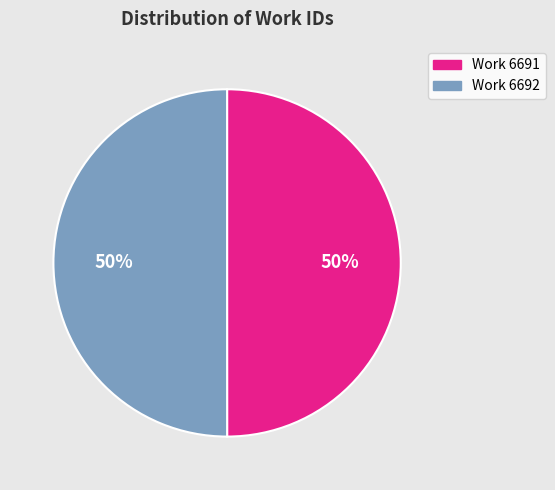

Approximately how many times larger is the value at Work 6691 compared to Work 6692?

1.0